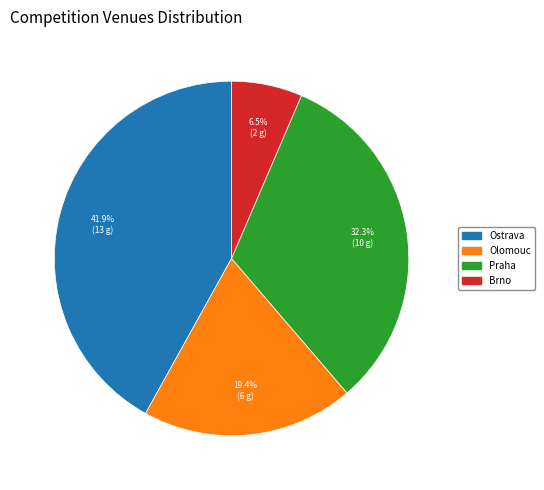

To the nearest percent, what is the average slice percentage?

25%